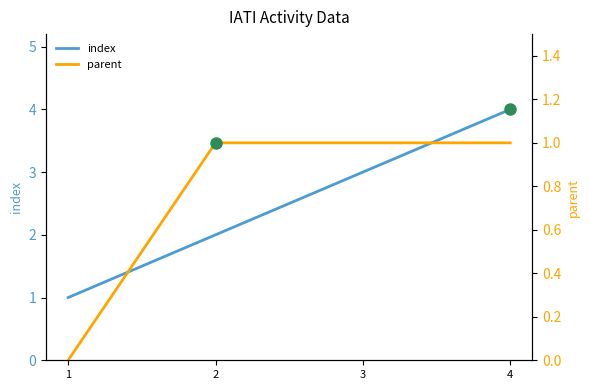

Between 4 and 3, which is larger?

4